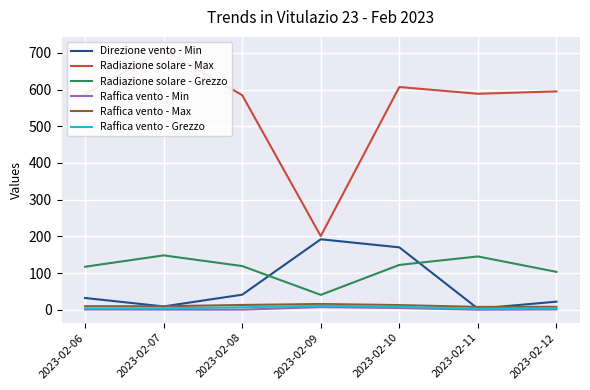

Rank the categories by Raffica vento - Min value from highest to lowest.

2023-02-09, 2023-02-10, 2023-02-12, 2023-02-06, 2023-02-07, 2023-02-08, 2023-02-11